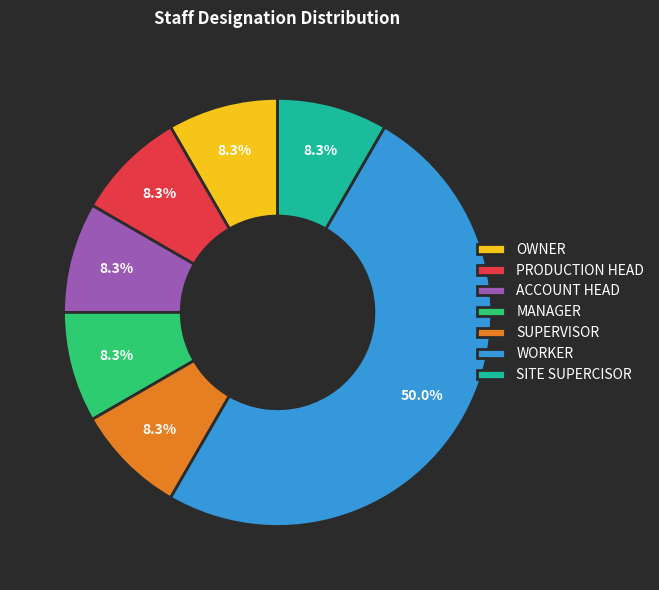

Do SUPERVISOR and SITE SUPERCISOR together represent more than half of the pie?

No